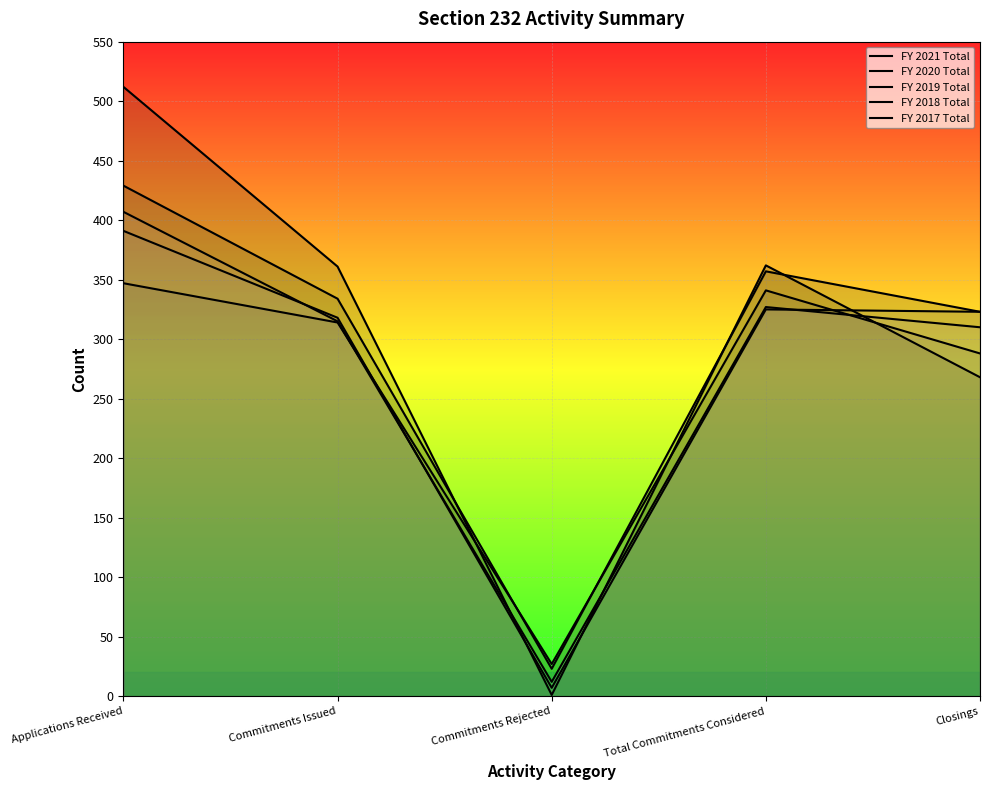

At how many categories does at least one series exceed 303?

4